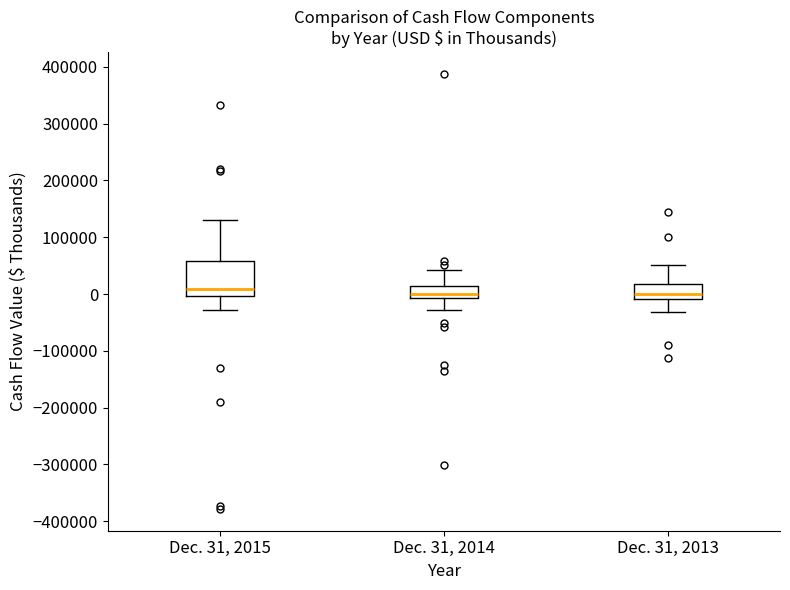

Which box is the tallest, from its lower edge to its upper edge?

Dec. 31, 2015